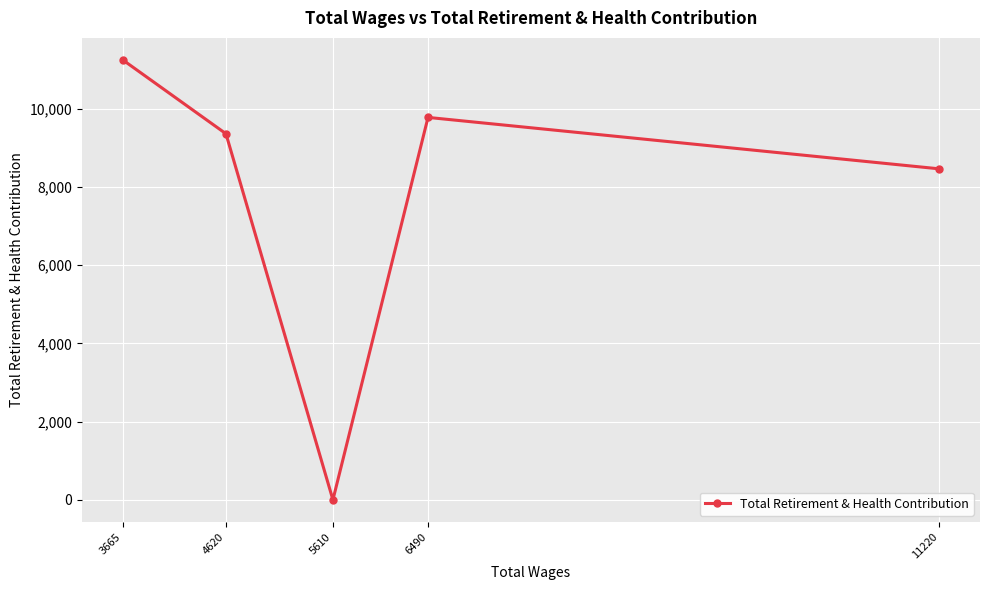

Does the chart display data point markers on the line(s)?

Yes